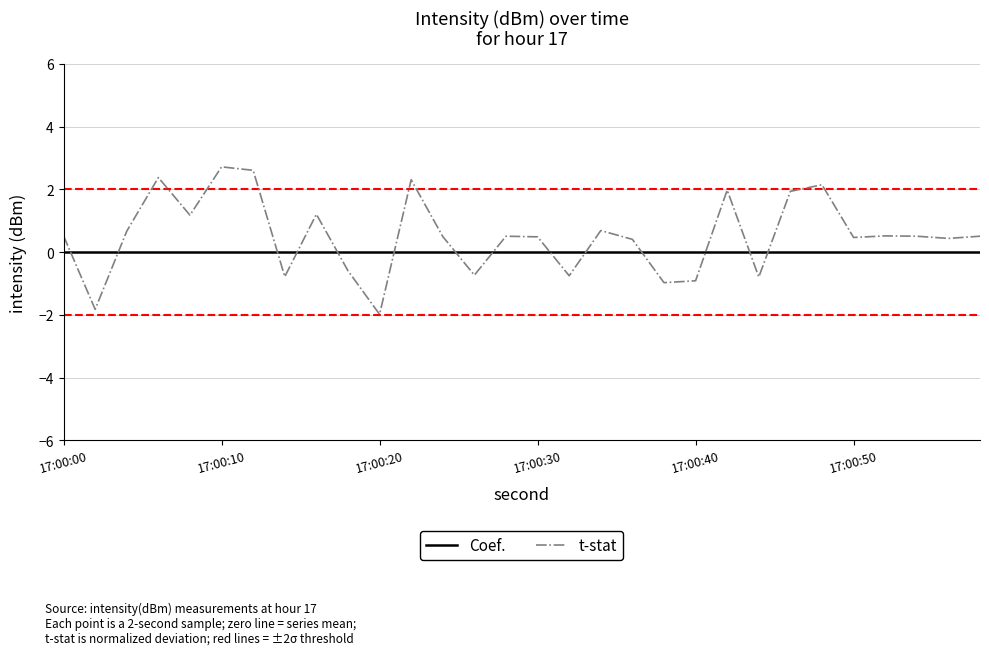

True or false: the data shows -0.4 at 2.

False